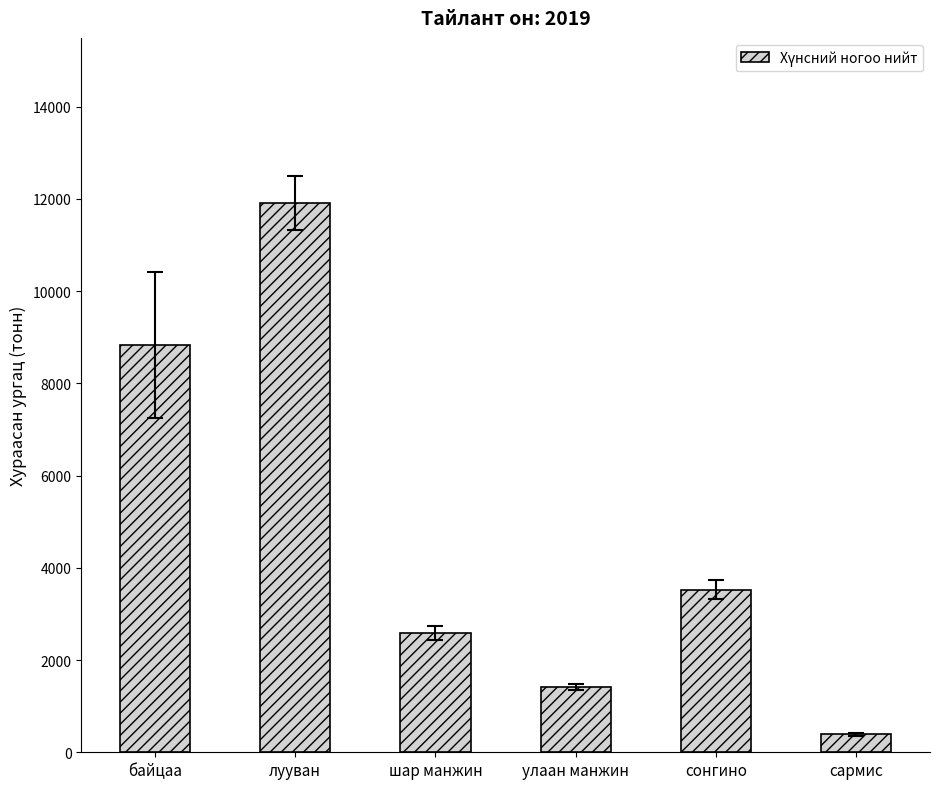

What is the smallest value displayed?

390.1